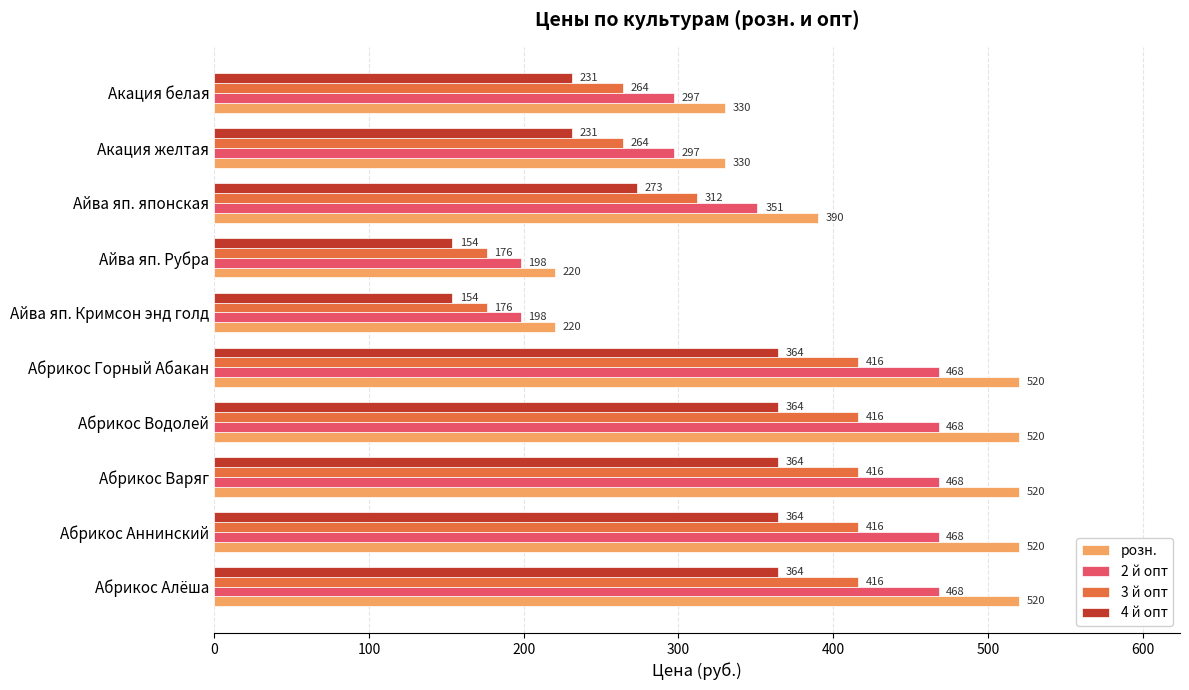

What is the difference between the maximum and second lowest values in the 4 й опт series?

210